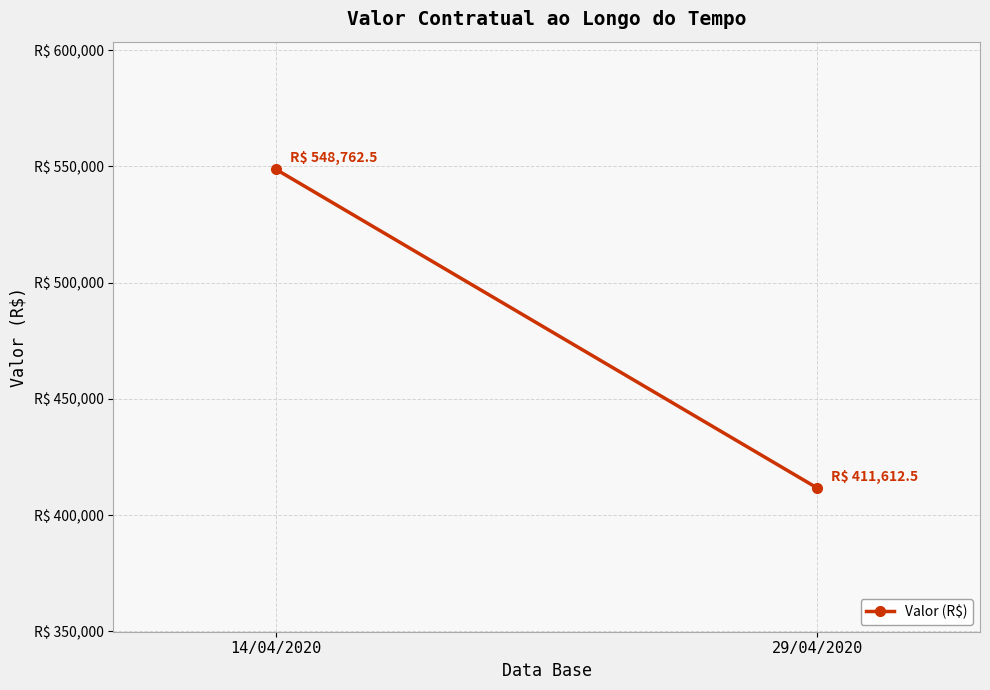

What is the label of the 1st point from the right?

29/04/2020